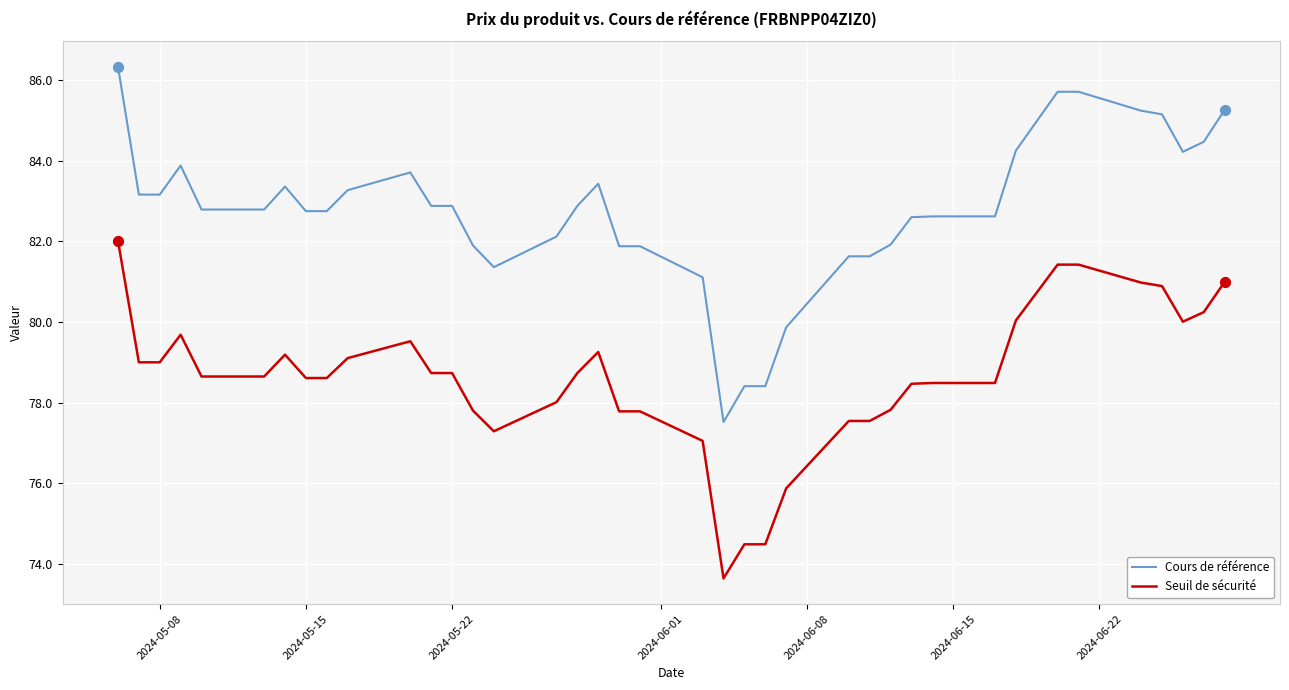

What are all the series names shown in the legend?

Cours de référence, Seuil de sécurité